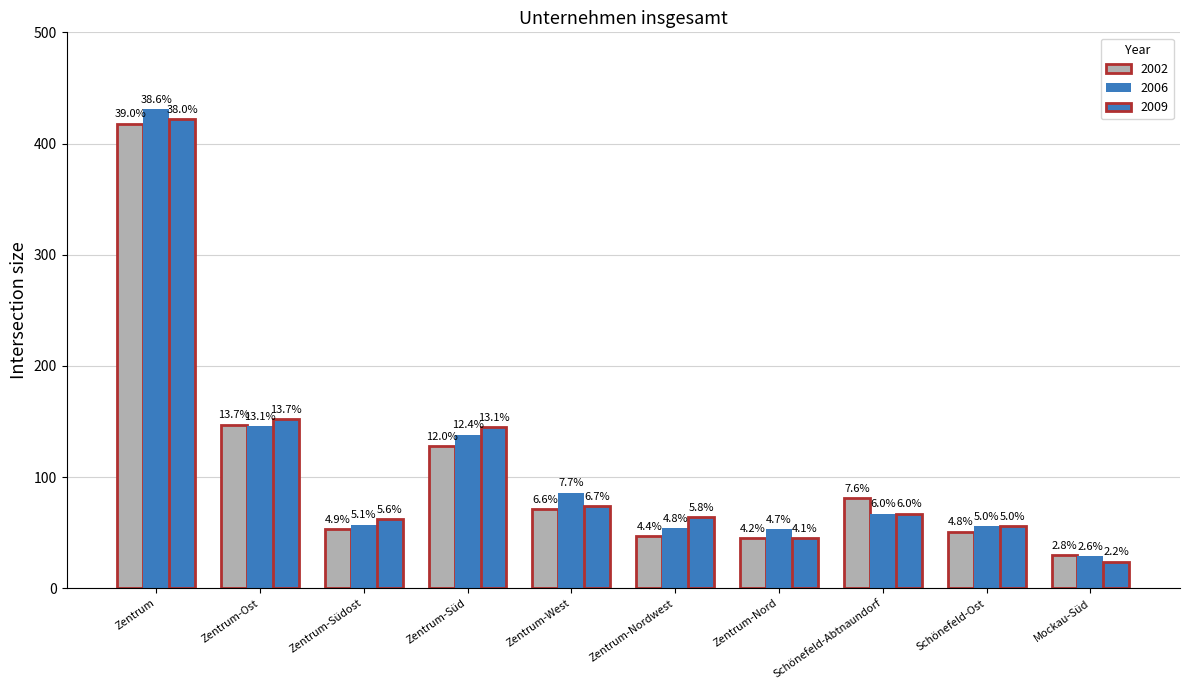

List the series in order of their peak value, highest first.

2006, 2009, 2002